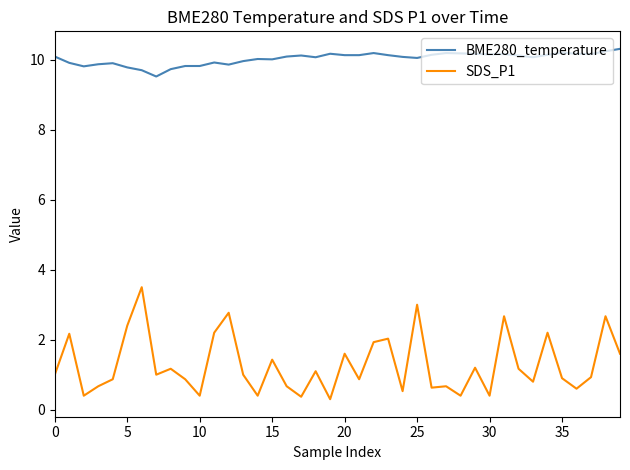

How many lines are shown in the chart?

2